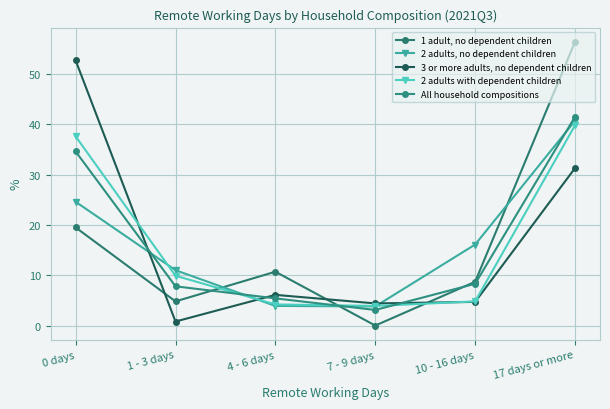

What position from the right is 0 days?

6